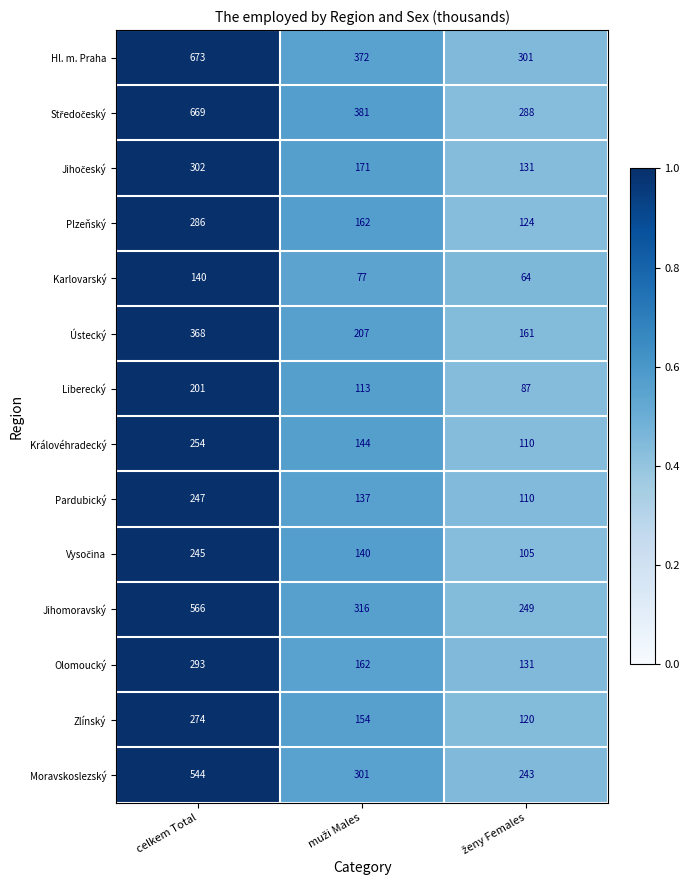

What is the minimum value shown in the chart?

64